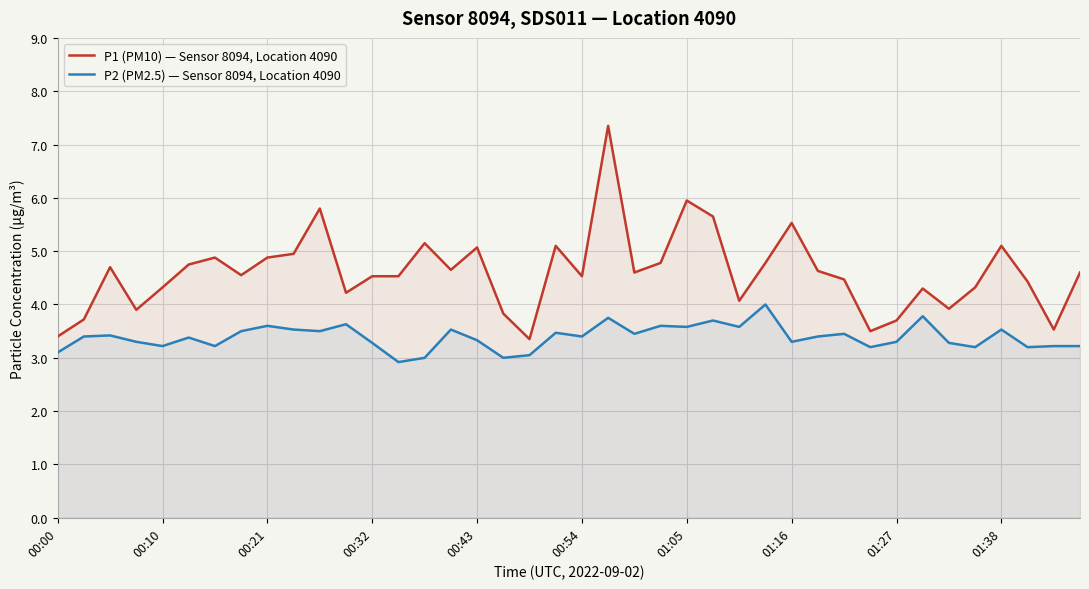

What is the total value across all series at 22?

8.1